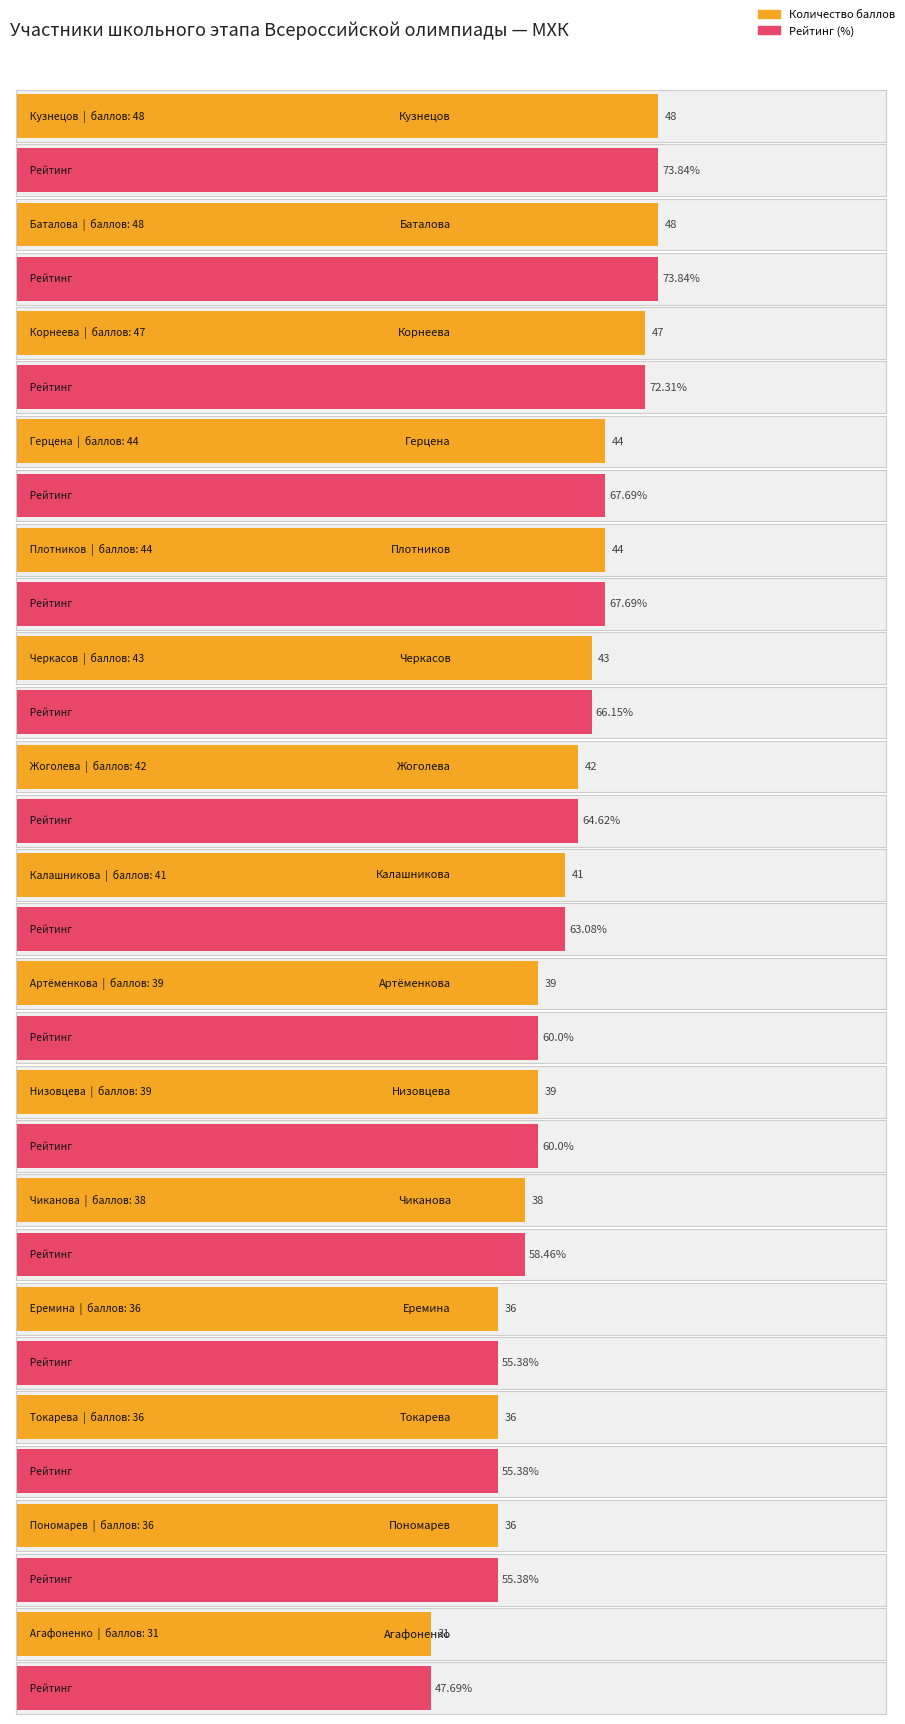

Which label corresponds to the smallest value in the chart?

Агафоненко